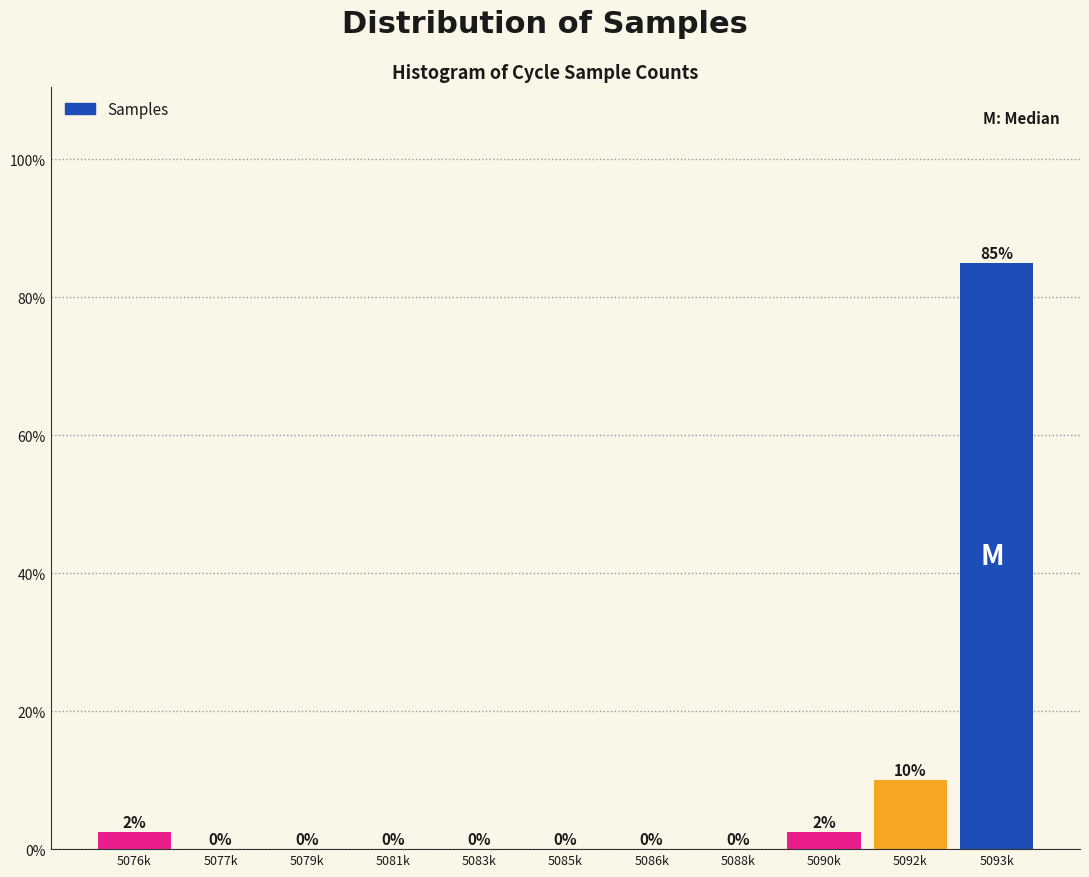

Which has a higher value, 5085k or 5092k?

5092k